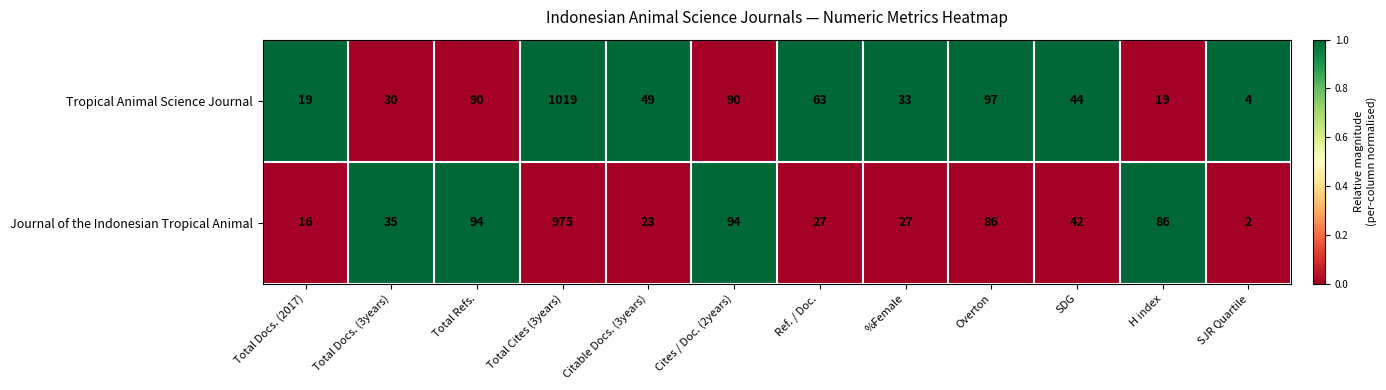

The value of Journal of the Indonesian Tropical Animal at Total Docs. (3years) is 35. True or false?

True